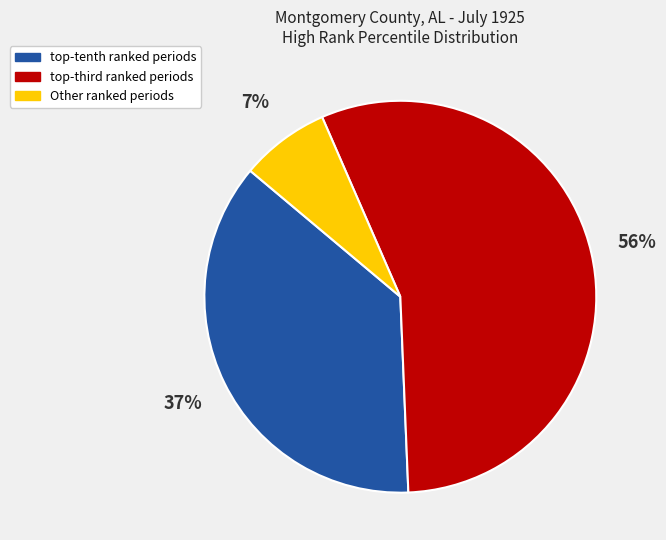

Count the number of slices in the pie.

3